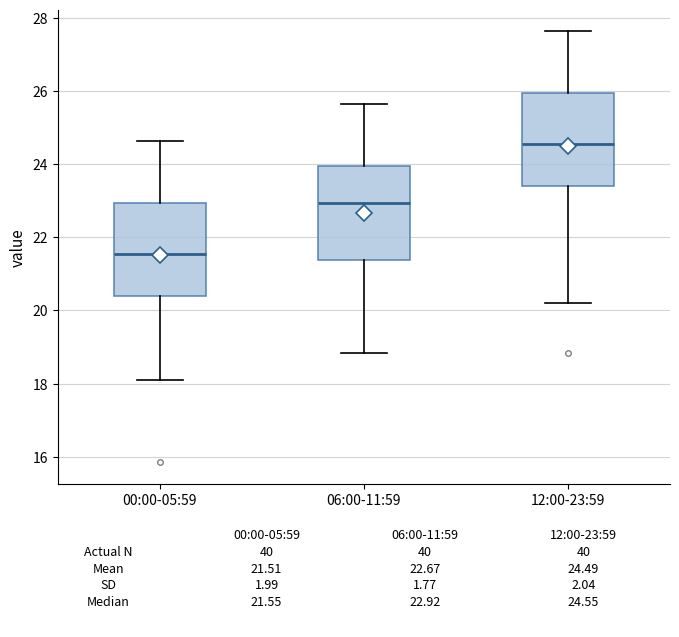

Reading left to right, transcribe this box plot: for each box, give where its median line is, the range the box spans, and where its two whiskers end, as read against the y-axis. The values are not printed on the chart, so give them approximately, as read against the axis.

00:00-05:59: median 21.6, box 20.4 to 23.0, whiskers 18.2 to 24.6
06:00-11:59: median 23.0, box 21.4 to 24.0, whiskers 18.8 to 25.6
12:00-23:59: median 24.6, box 23.4 to 26.0, whiskers 20.2 to 27.6